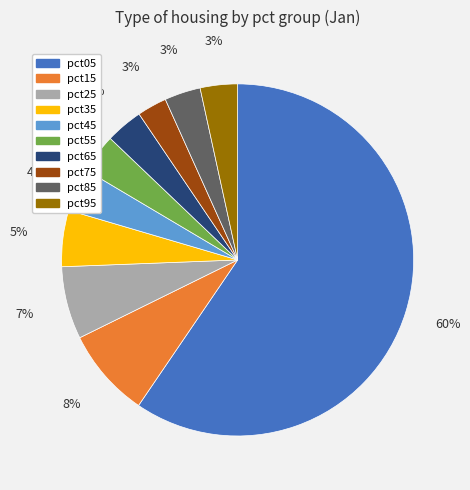

Approximately how many times larger is the value at pct35 compared to pct15?

0.6